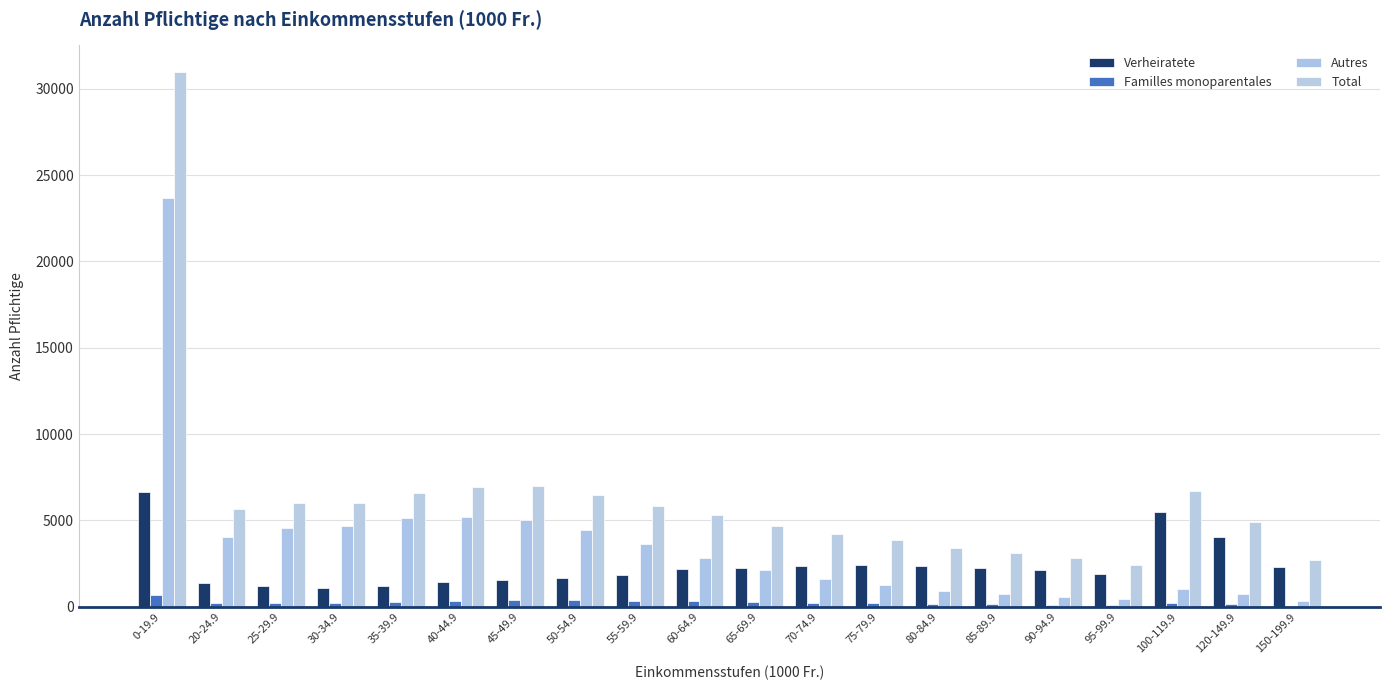

List the labels in order of Verheiratete value, smallest first.

30-34.9, 35-39.9, 25-29.9, 20-24.9, 40-44.9, 45-49.9, 50-54.9, 55-59.9, 95-99.9, 90-94.9, 60-64.9, 65-69.9, 85-89.9, 150-199.9, 80-84.9, 70-74.9, 75-79.9, 120-149.9, 100-119.9, 0-19.9